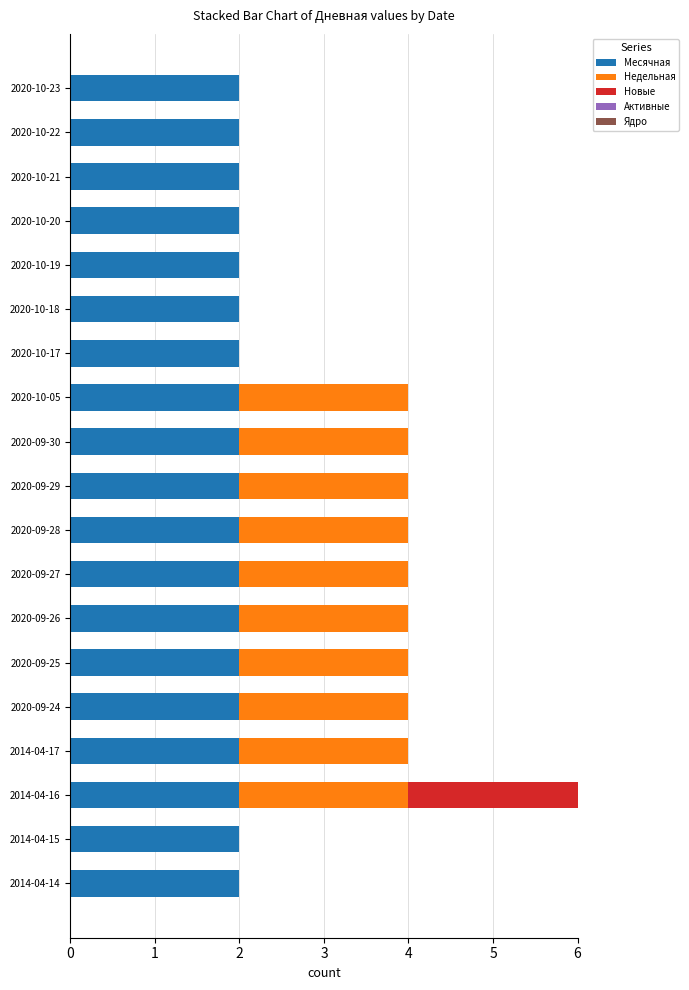

True or false: Месячная has a value of 3 at 2014-04-14.

False